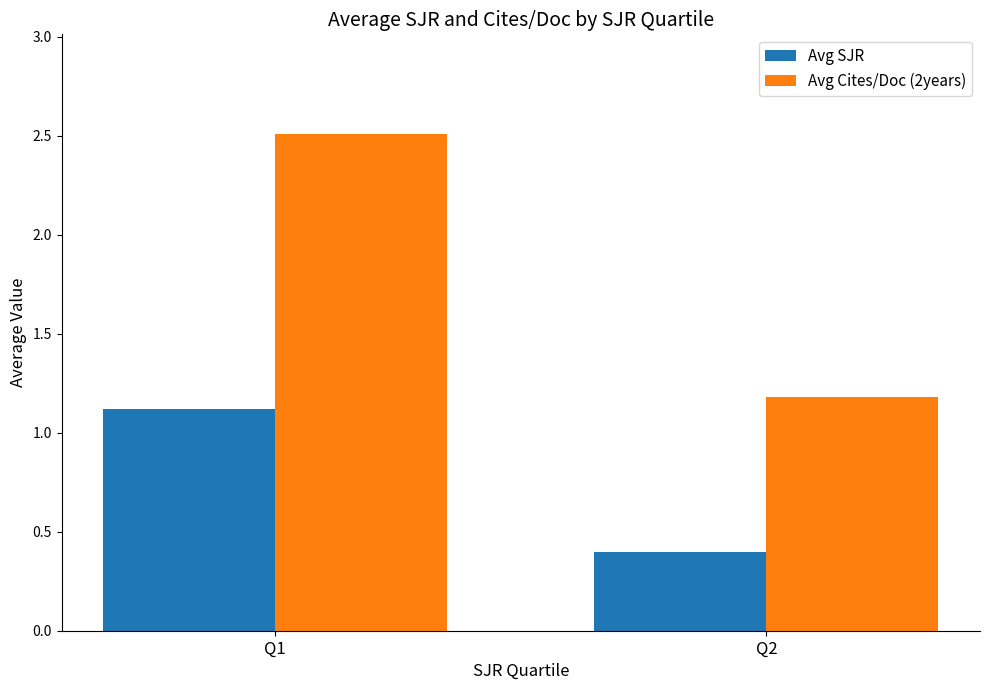

What is the approximate value of Avg SJR at Q1?

1.1